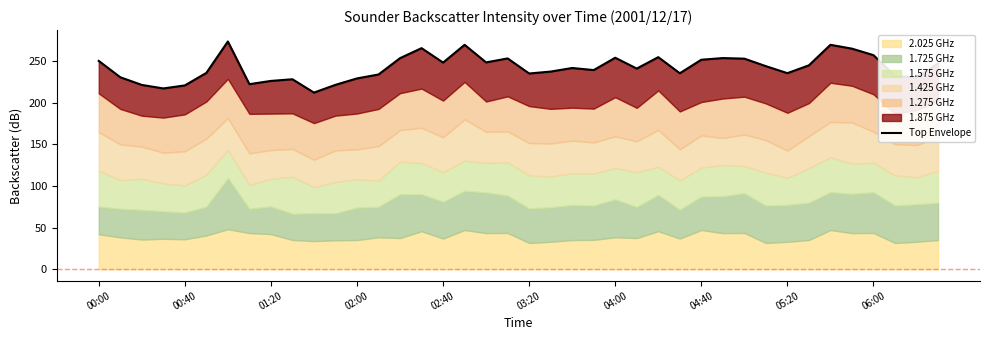

What value does the data have at 23?

238.9